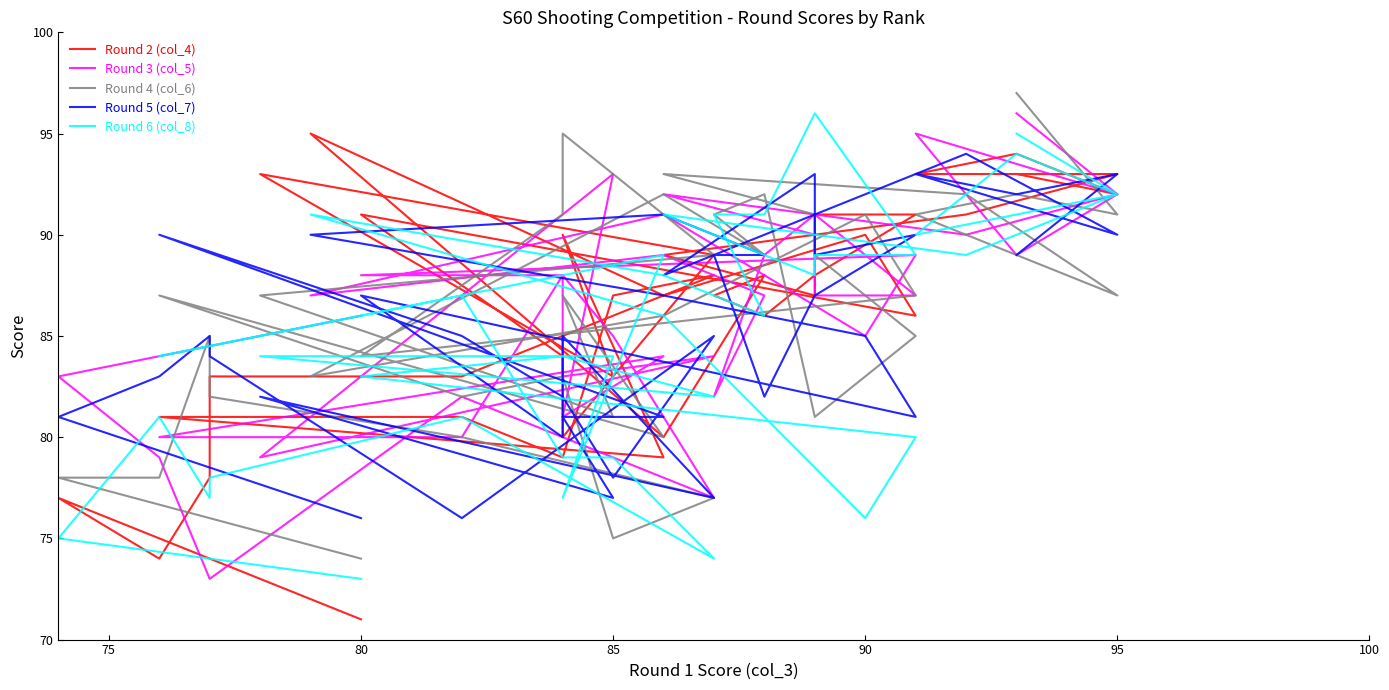

How many intersections are there between Round 3 (col_5) and Round 5 (col_7)?

18